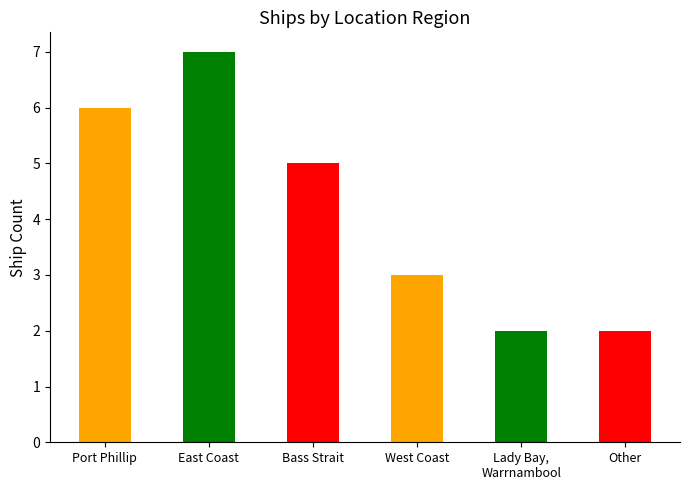

The value at Port Phillip is 9. True or false?

False